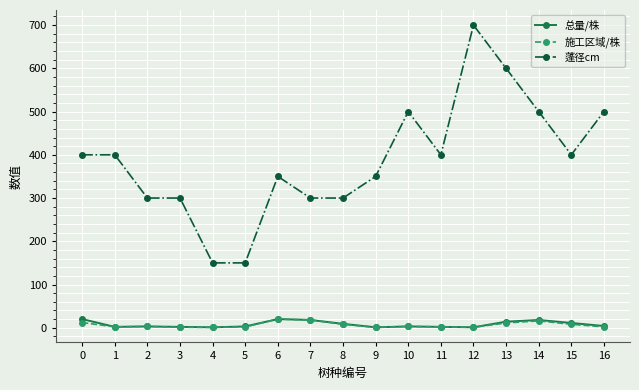

Which series has the largest range (max minus min)?

蓬径cm